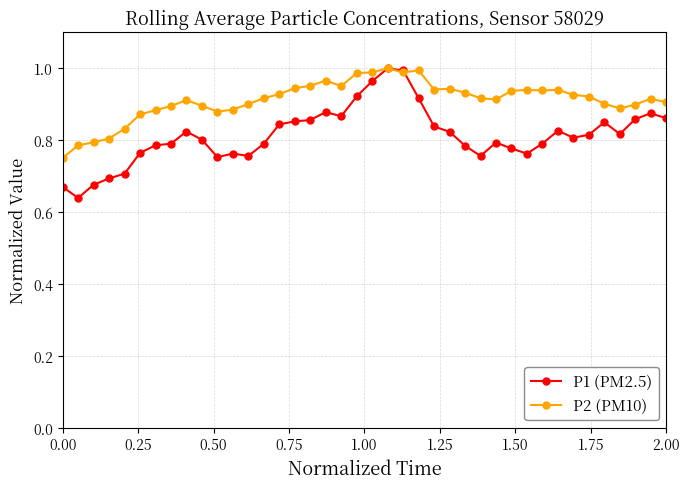

True or false: P2 (PM10) has more than 0 points higher than both neighbors.

True